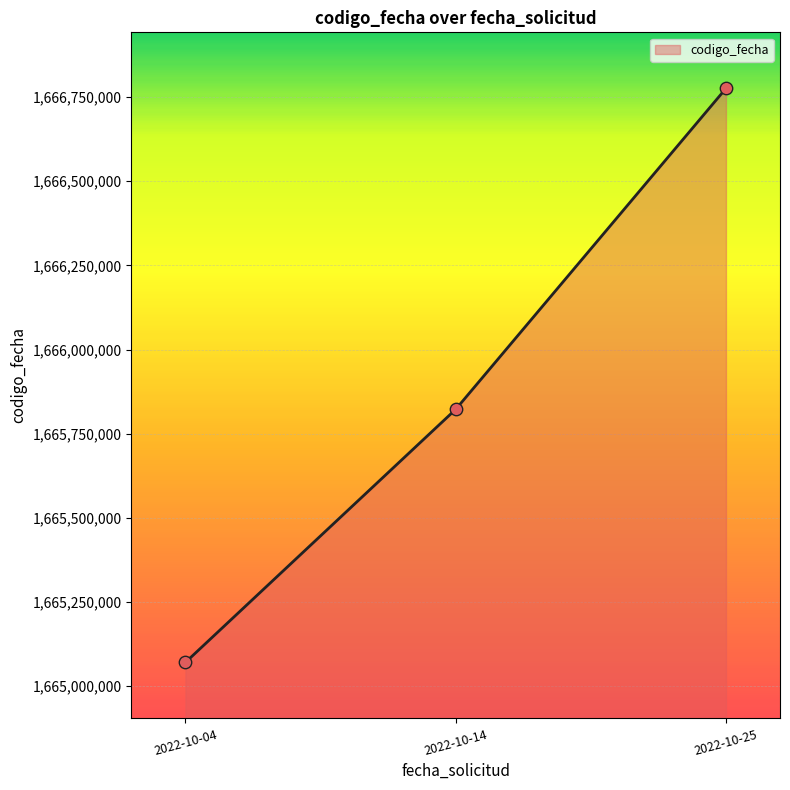

What is the ratio of the value at 2022-10-14 to the value at 2022-10-25?

1.0